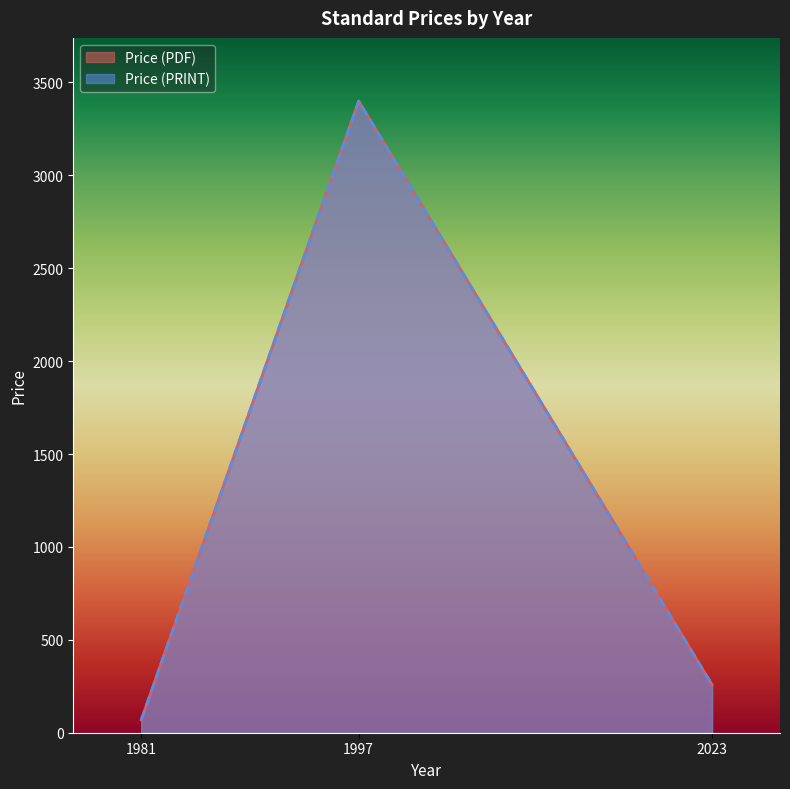

How many values in the Price (PRINT) series exceed 258?

1